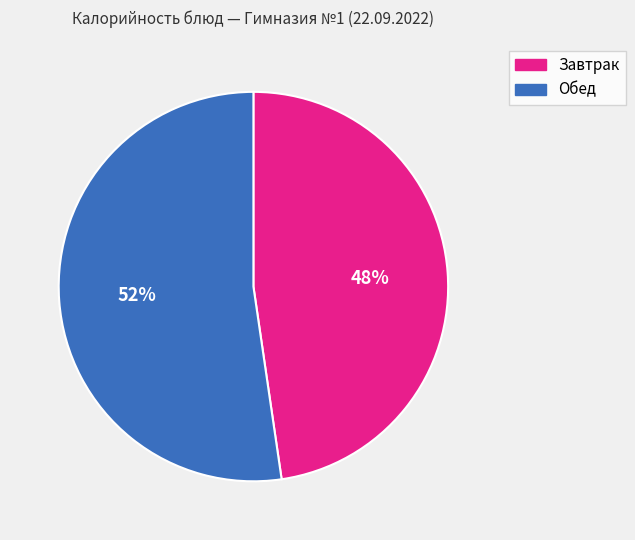

To the nearest percent, what portion does Обед represent?

52%